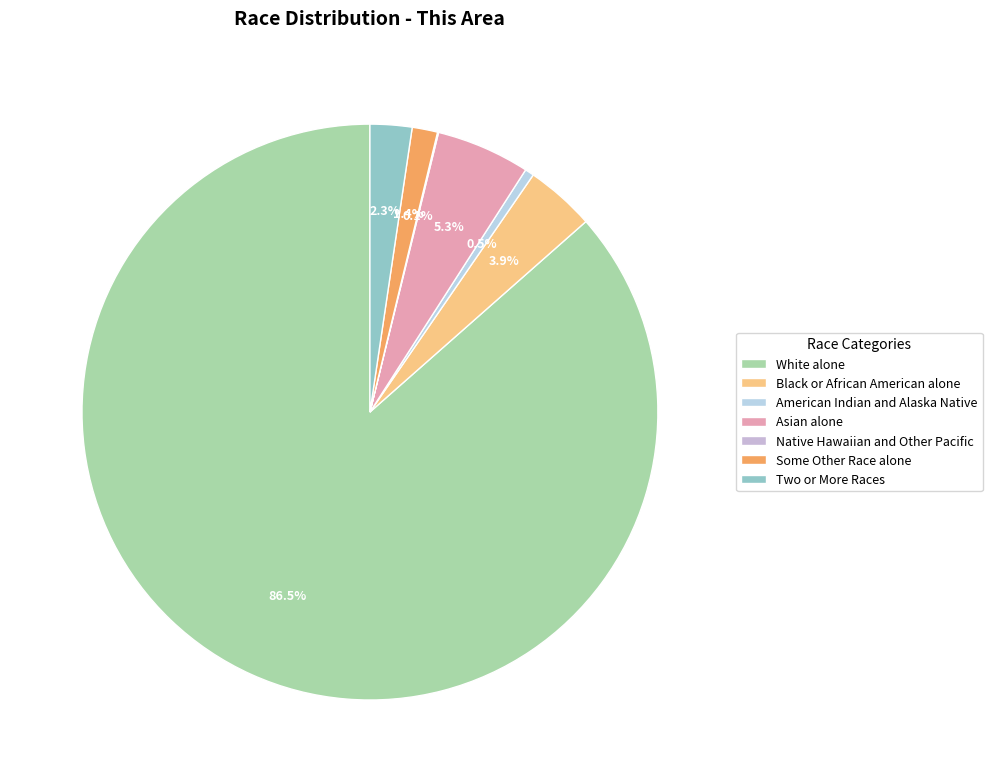

How much of the chart is everything except Asian alone?

94.7%